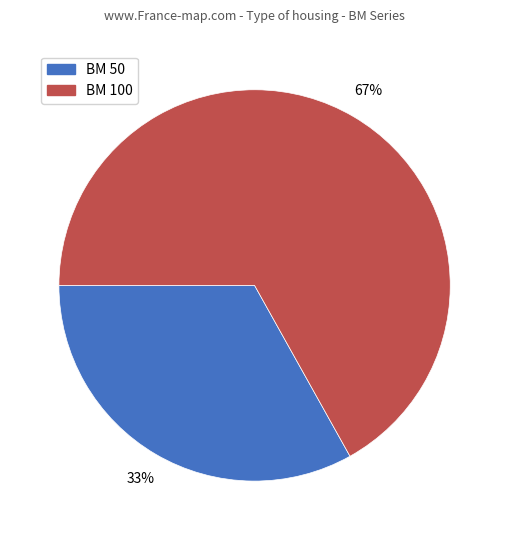

What is the largest slice in the pie chart?

BM 100